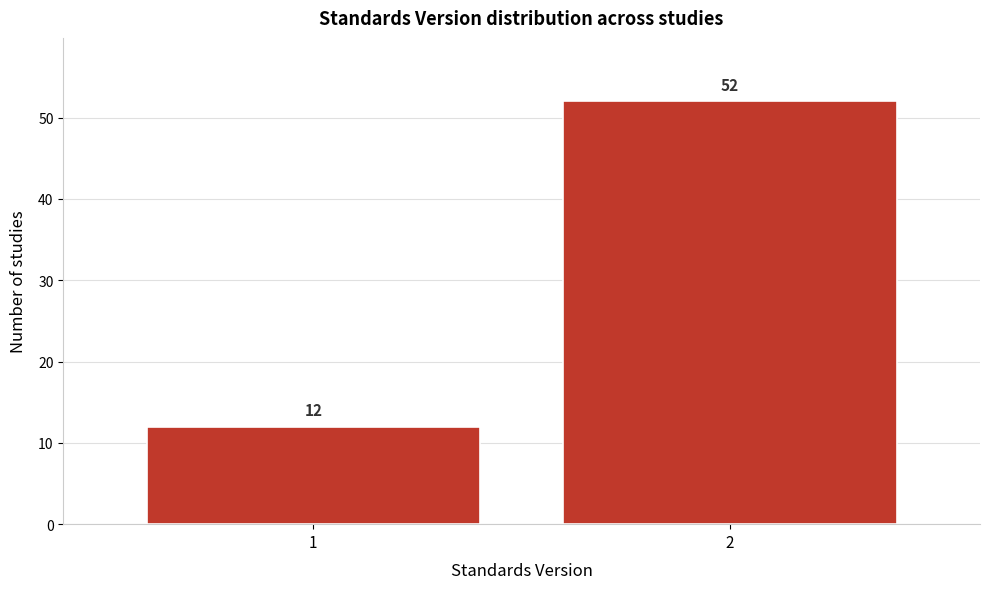

Reading left to right, extract all data points from this chart.

12	52